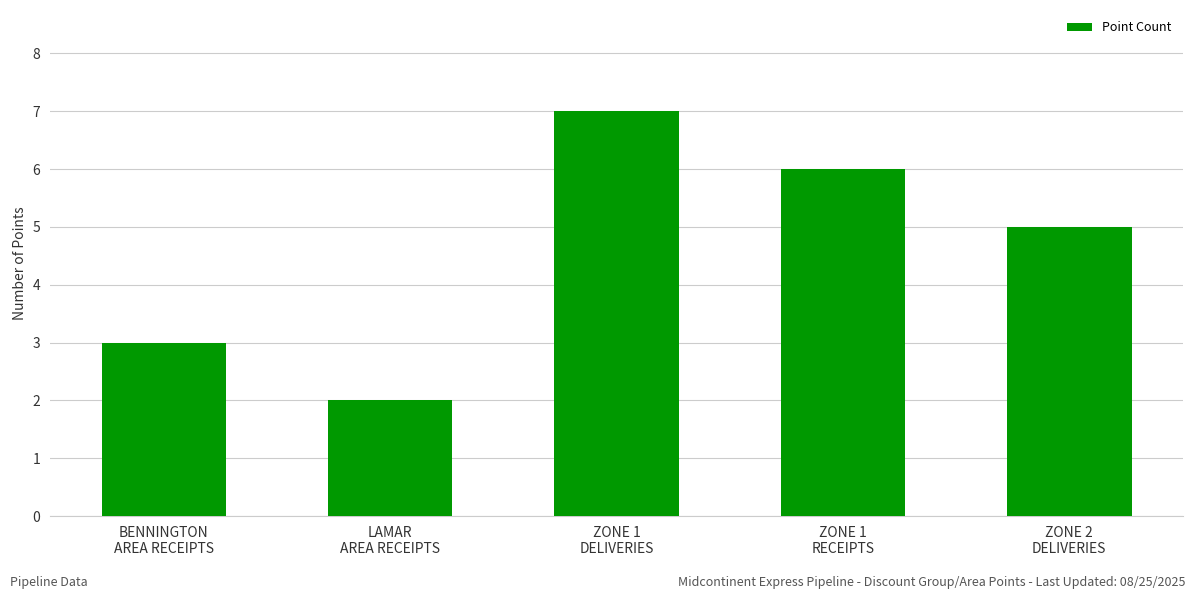

Reading left to right, transcribe all the data shown in this chart.

BENNINGTON
AREA RECEIPTS=3	LAMAR
AREA RECEIPTS=2	ZONE 1
DELIVERIES=7	ZONE 1
RECEIPTS=6	ZONE 2
DELIVERIES=5